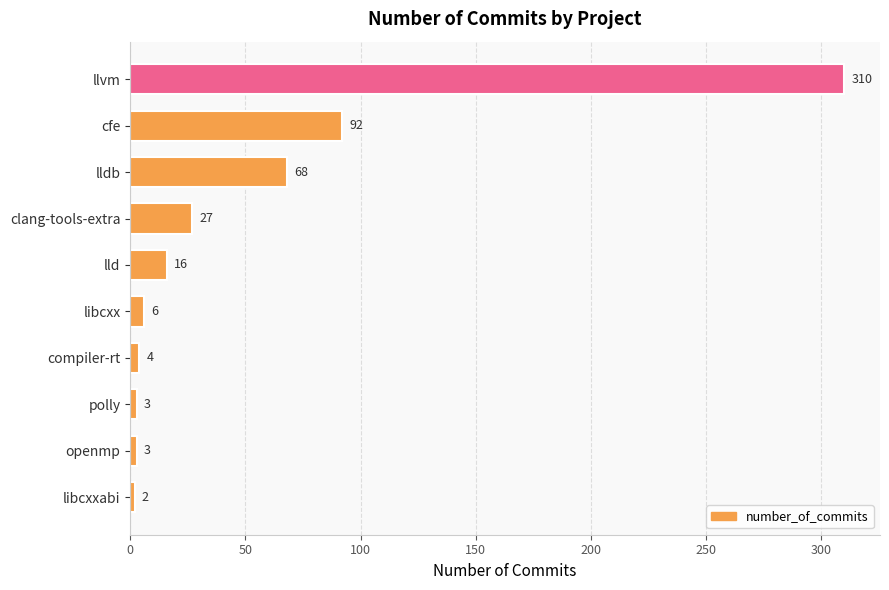

What is the difference between the maximum and second lowest values?

307